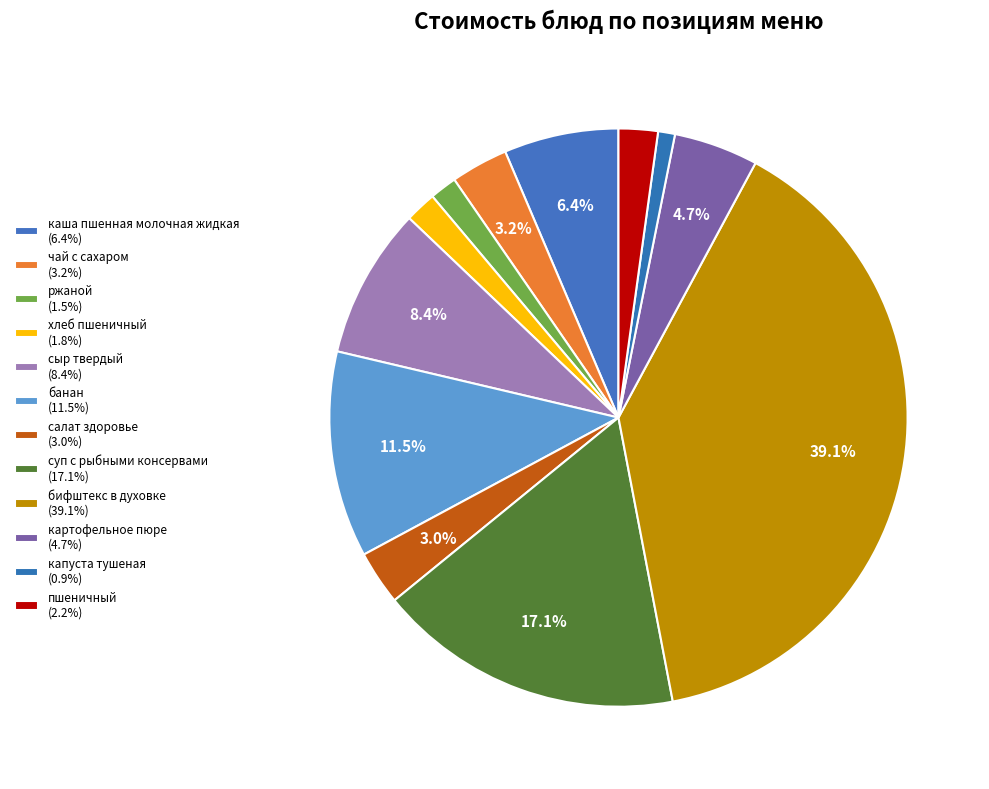

True or false: салат здоровье accounts for 15% of the total.

False